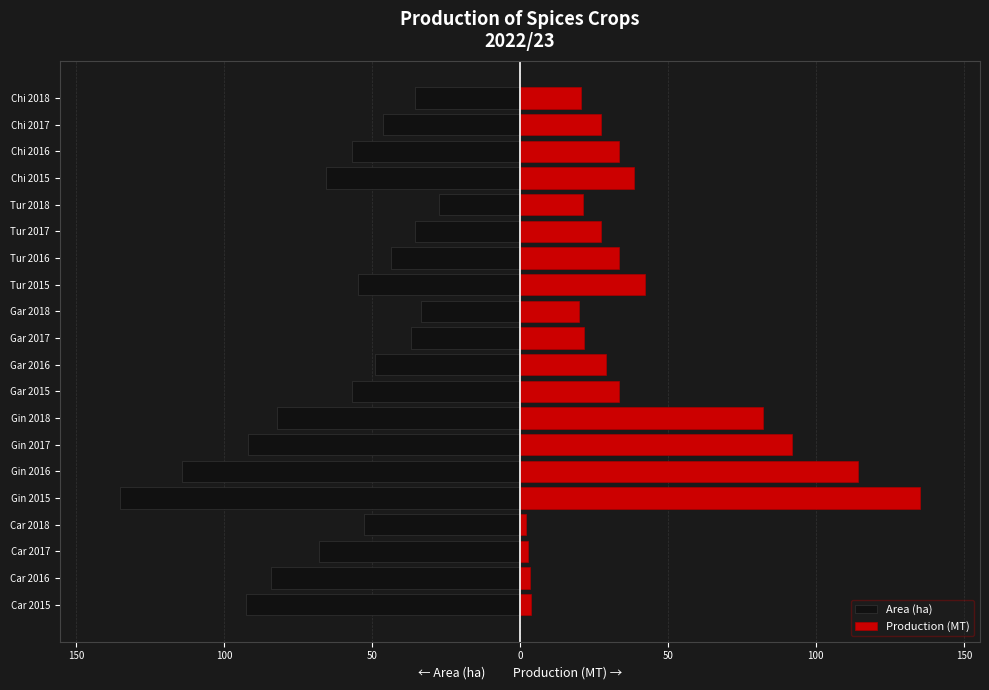

What is the difference between the second highest and minimum values in the Production (MT) series?

112.0